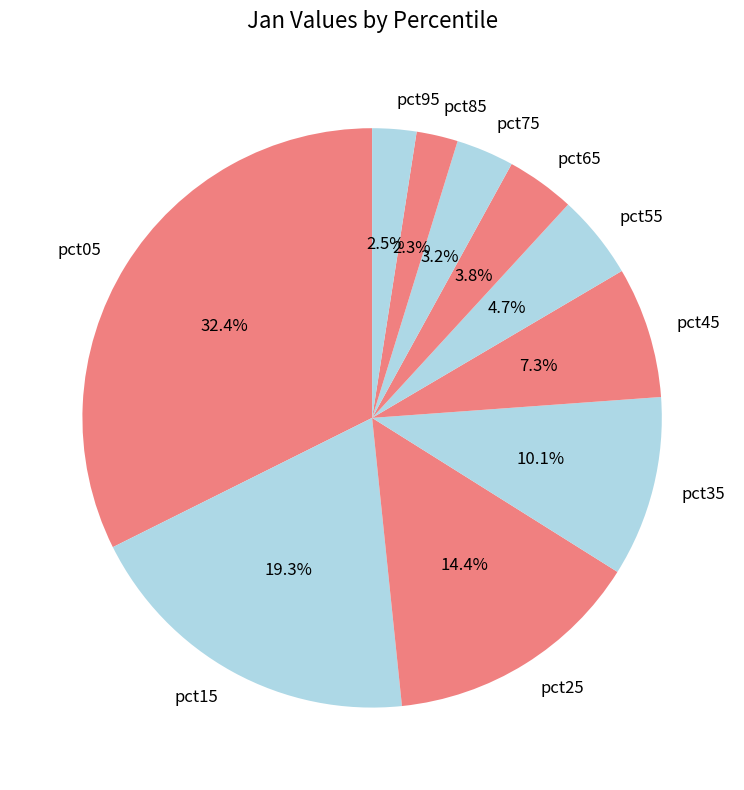

The pct35 slice represents 10% of the pie. True or false?

True